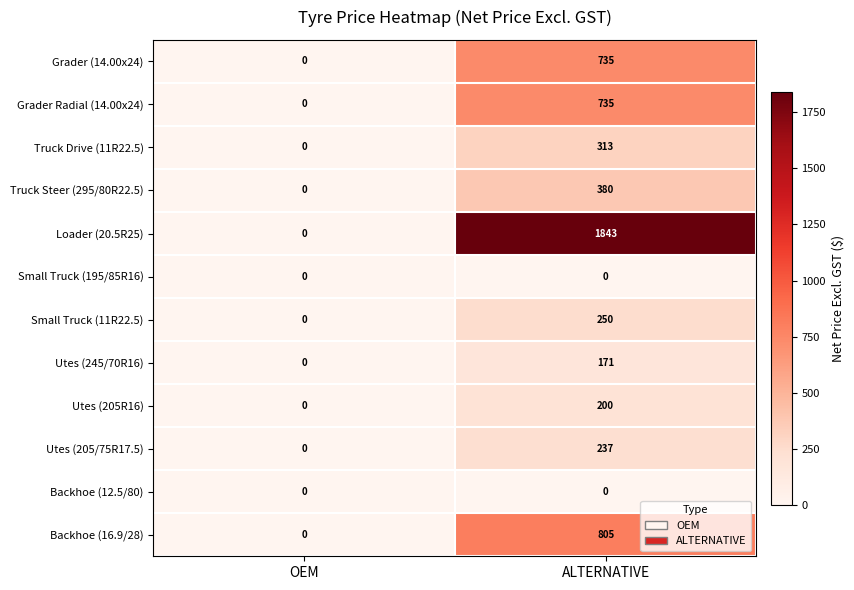

What is the greatest value displayed?

1843